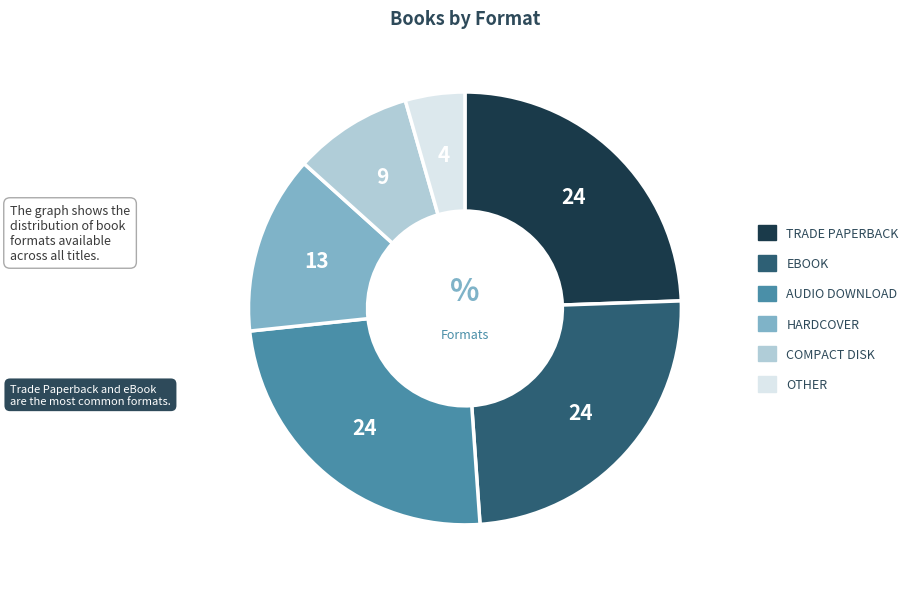

Is there a majority slice in this chart?

No